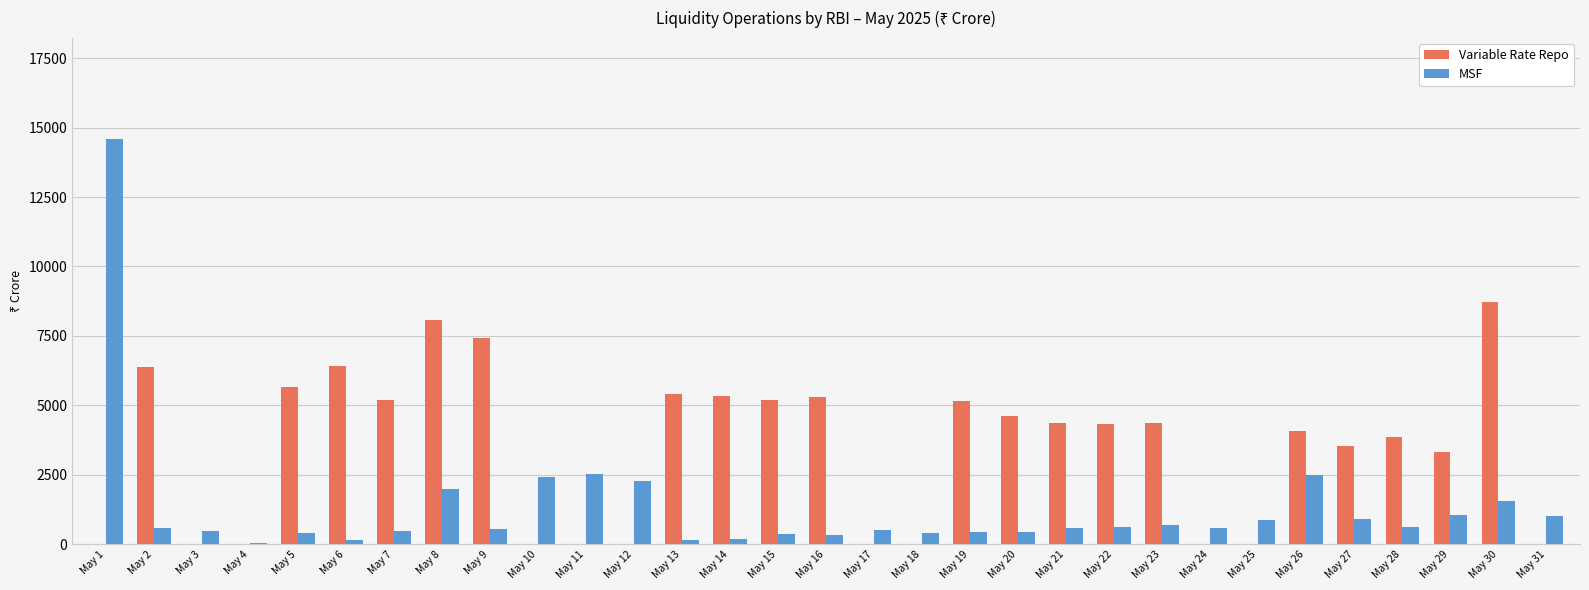

How many series are shown in this chart?

2